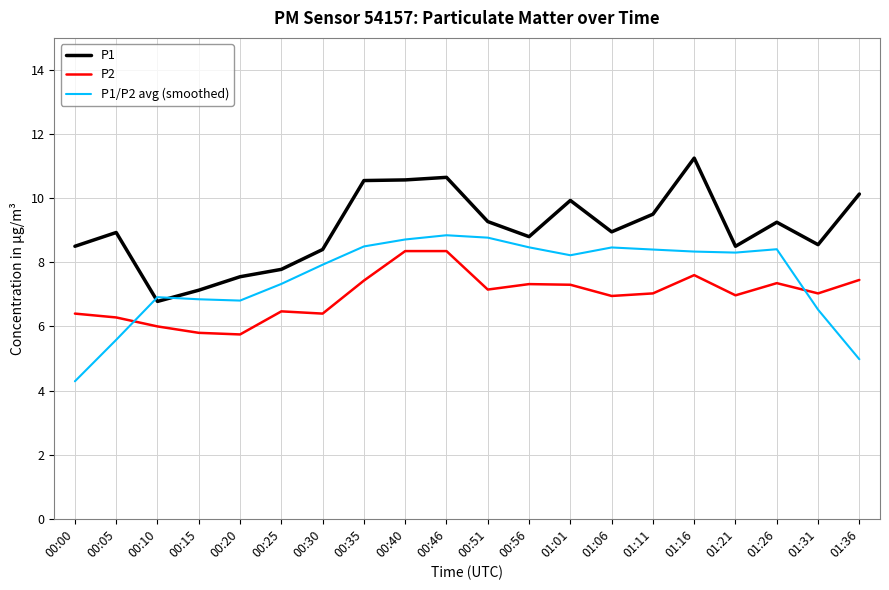

What position from the right is 01:31?

2